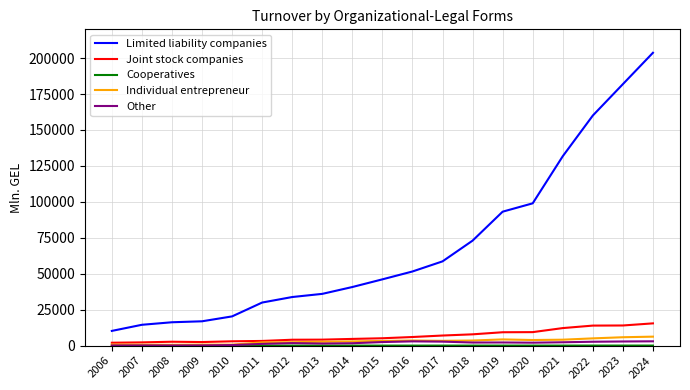

At which category is the sum across all series the highest?

2024